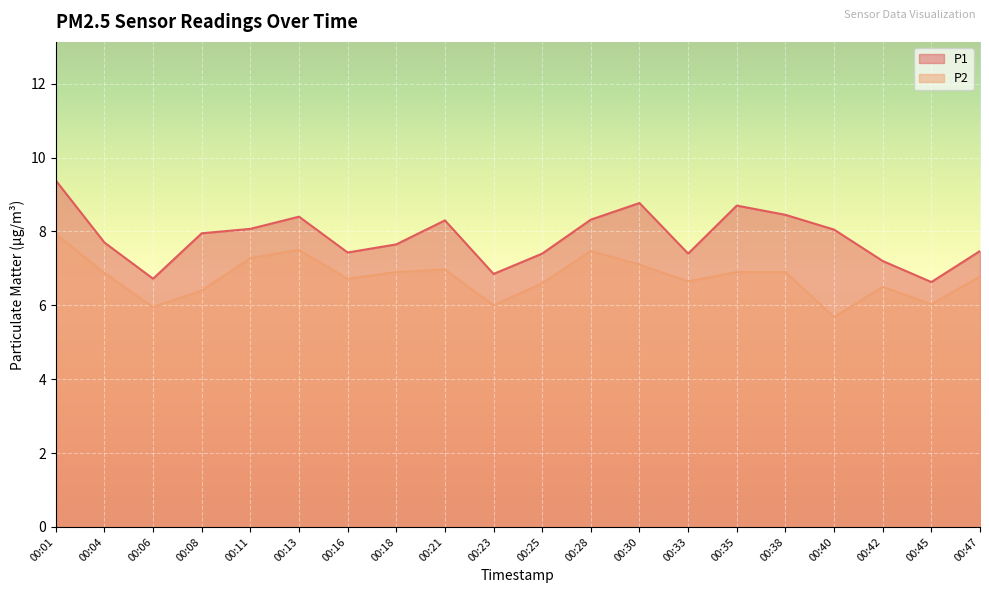

What is the difference between the highest and lowest values at 00:25?

0.8